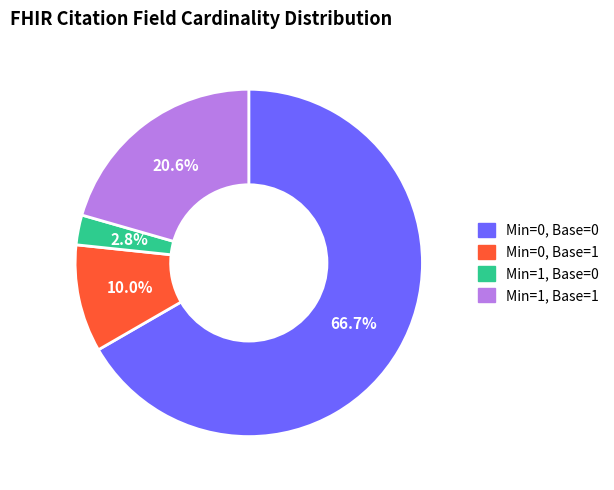

Is there a majority slice in this chart?

Yes